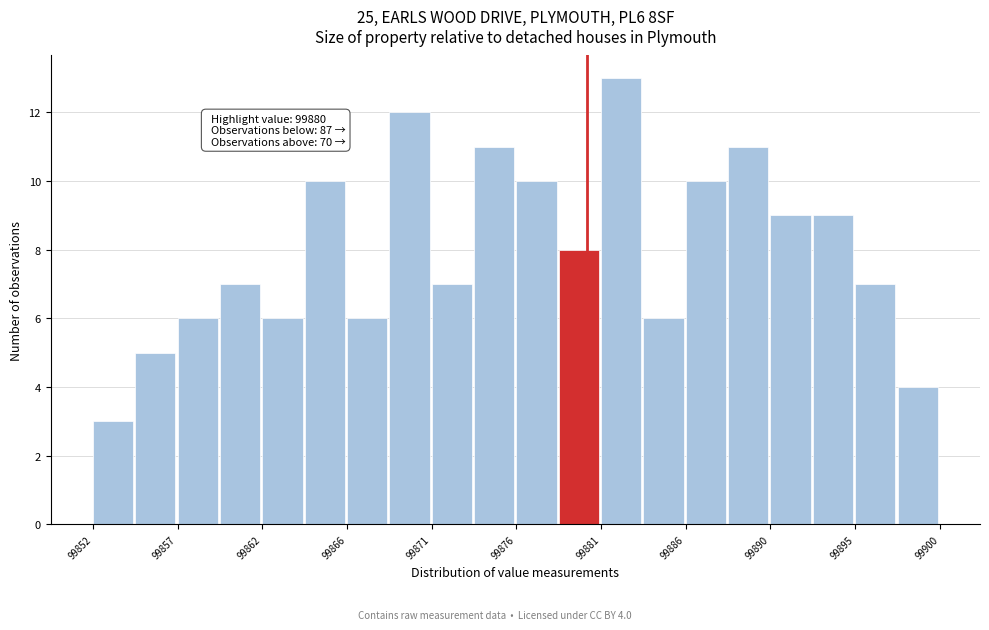

Over which range of the x-axis is the bar tallest?

99880.8 to 99883.2